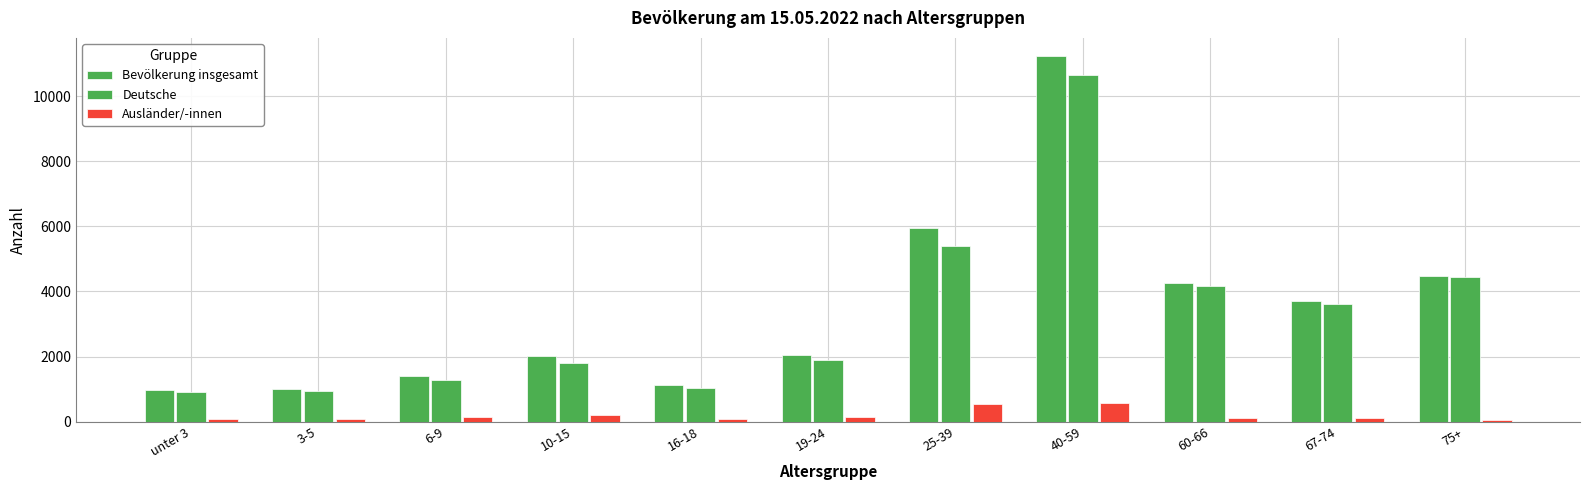

Rank the series by their maximum value, from lowest to highest.

Ausländer/-innen, Deutsche, Bevölkerung insgesamt